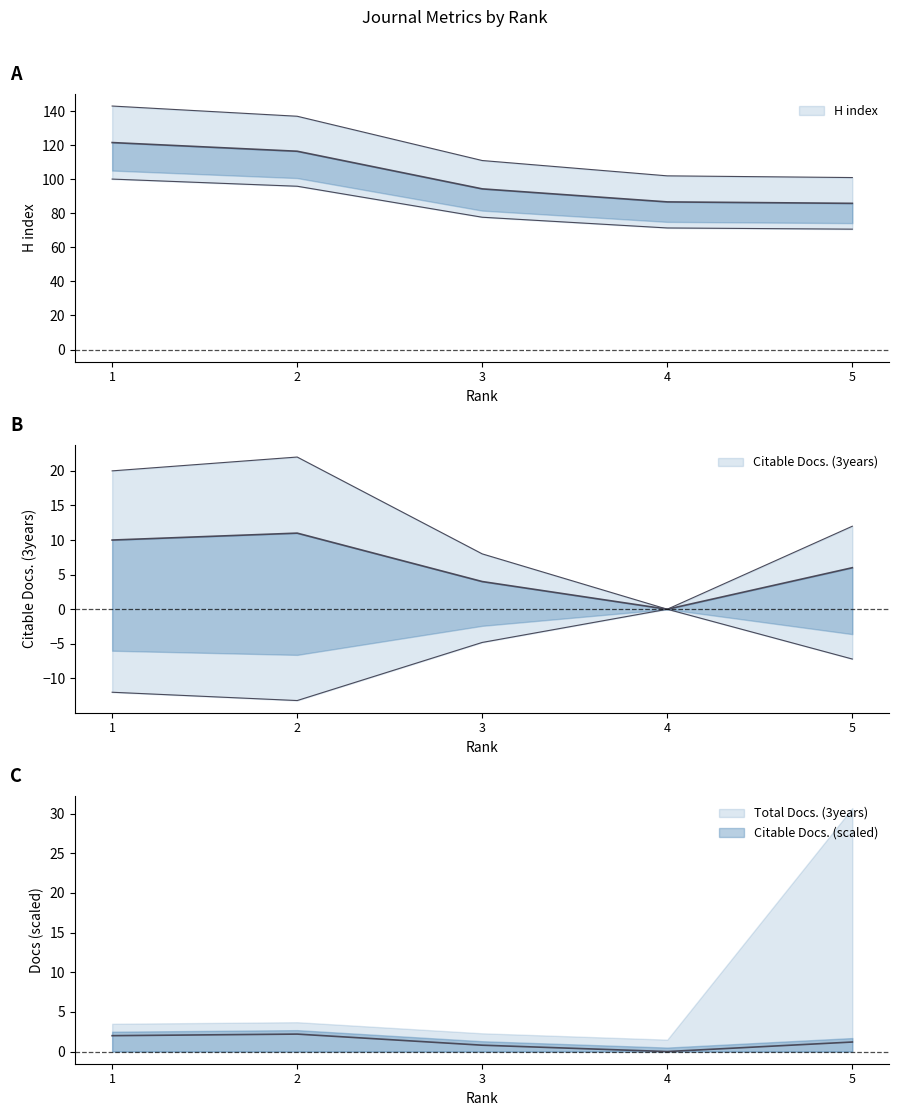

Which label corresponds to the largest value in the chart?

1